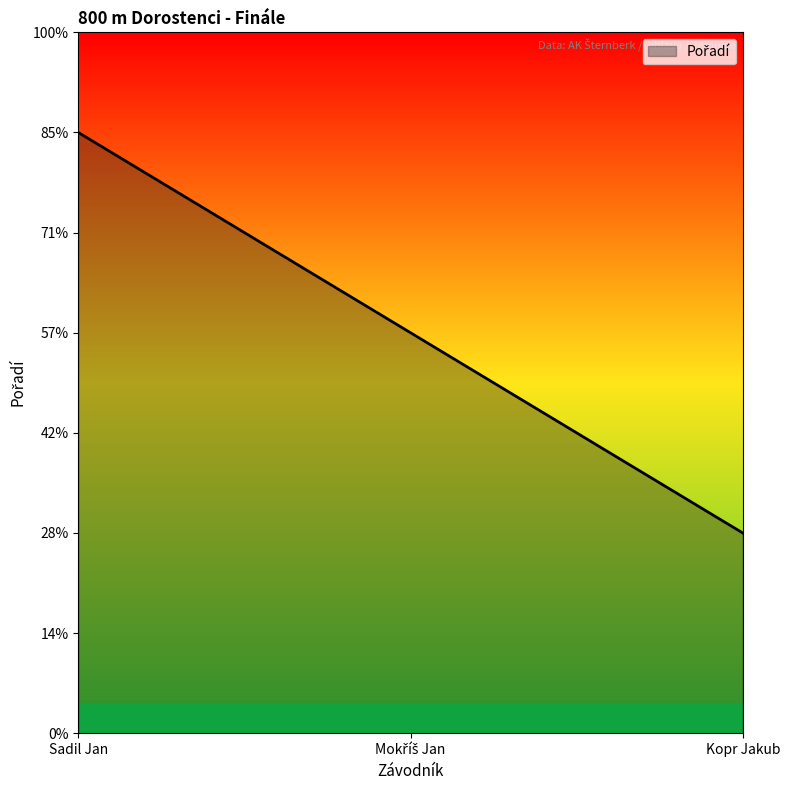

Rank the categories by value from lowest to highest.

Kopr Jakub, Mokříš Jan, Sadil Jan